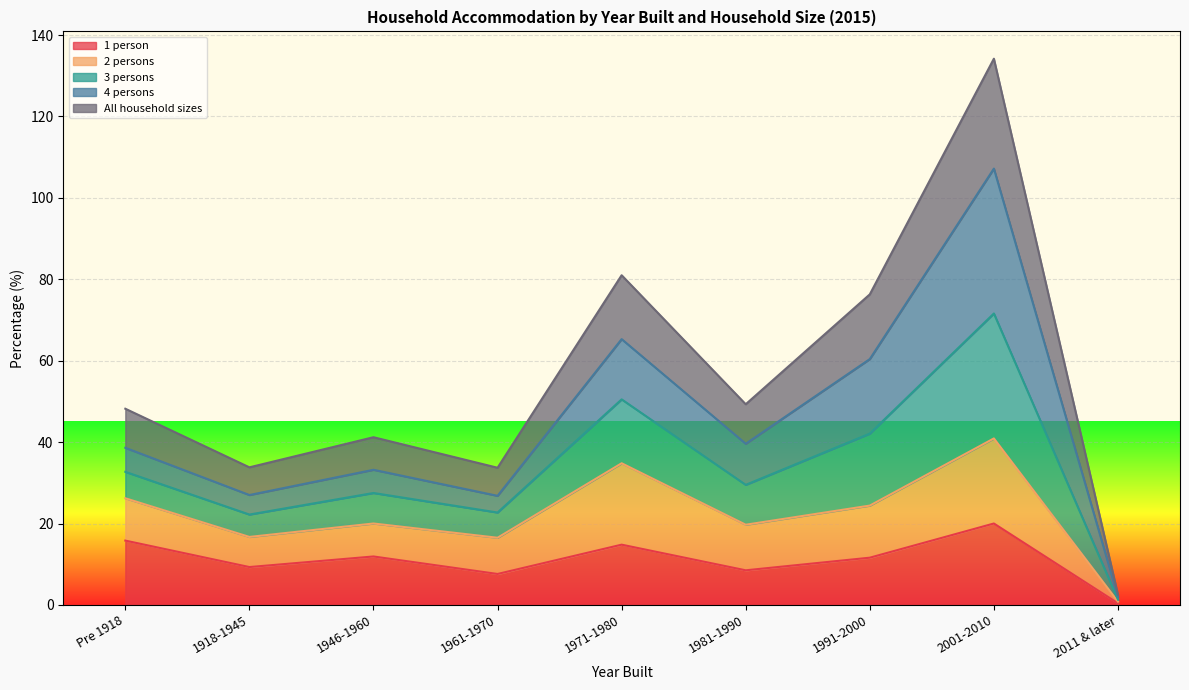

What is the label of the 9th point from the left?

2011 & later